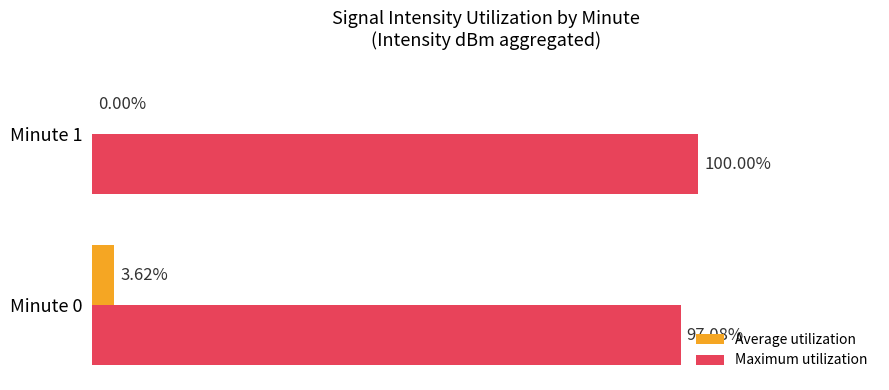

At which category is the sum across all series the highest?

Minute 0